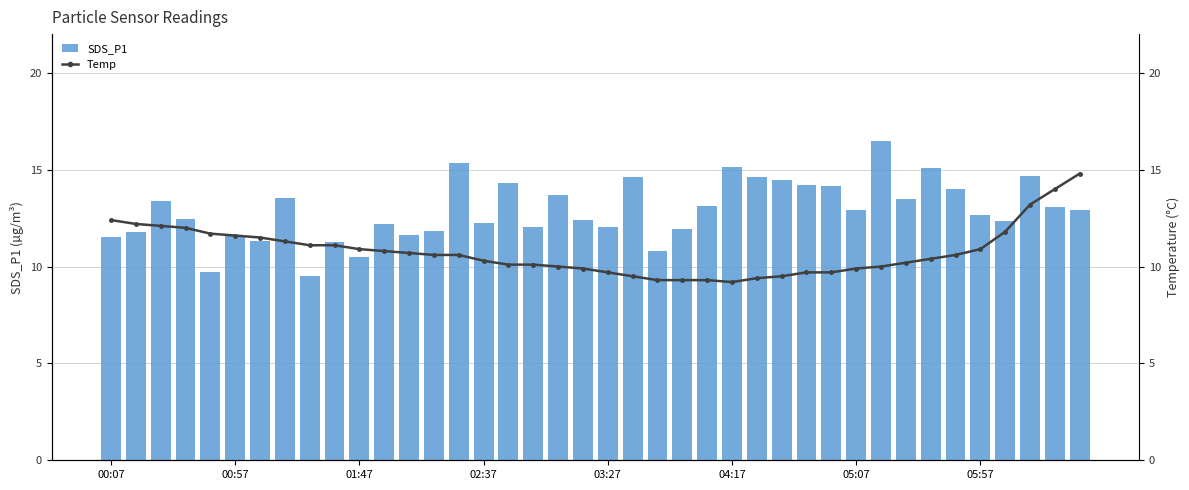

The value of SDS_P1 at 11 is 16.9. True or false?

False